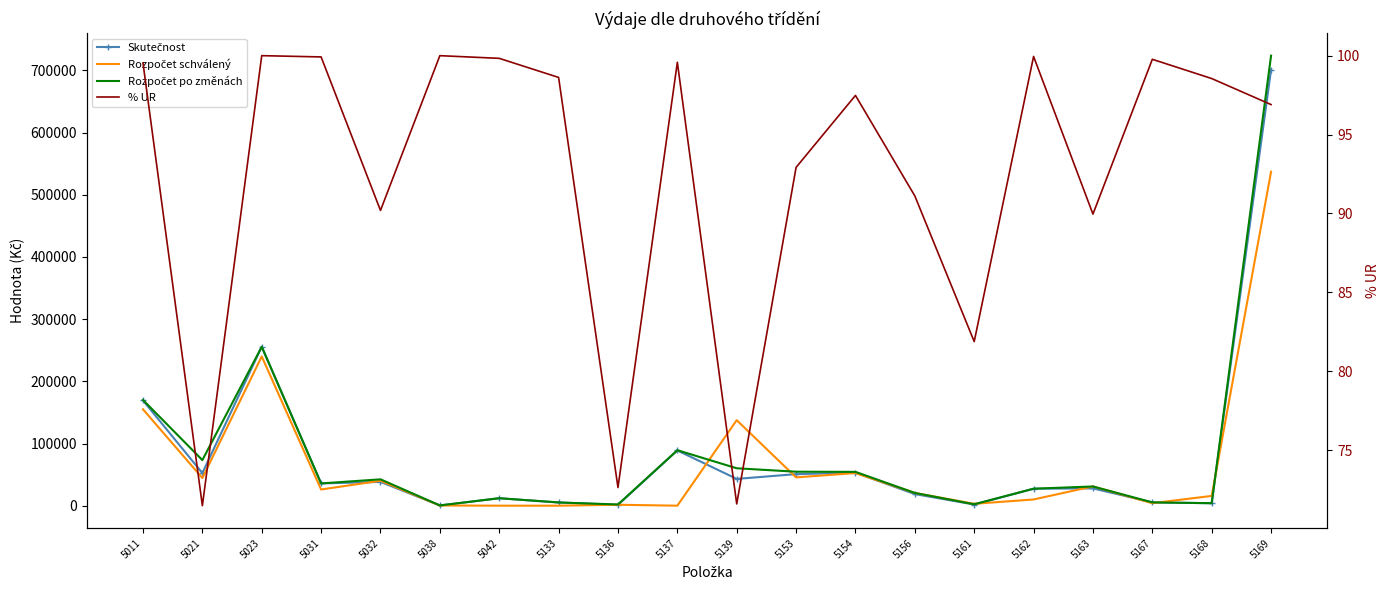

How many values in the % UR series exceed 98?

10